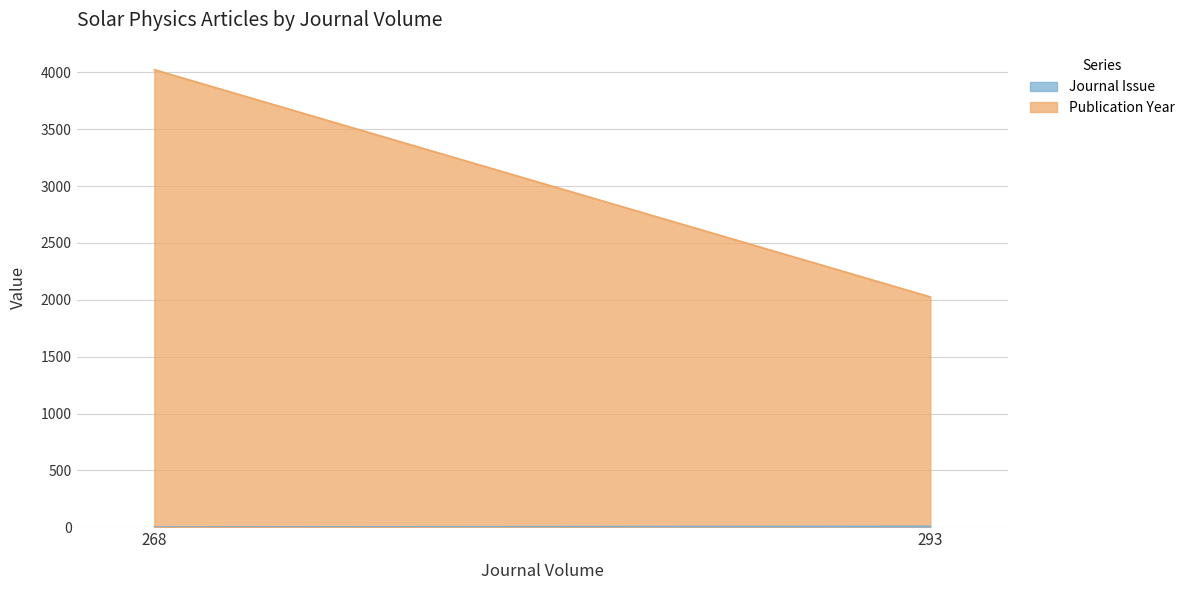

At which category is the sum across all series the highest?

268